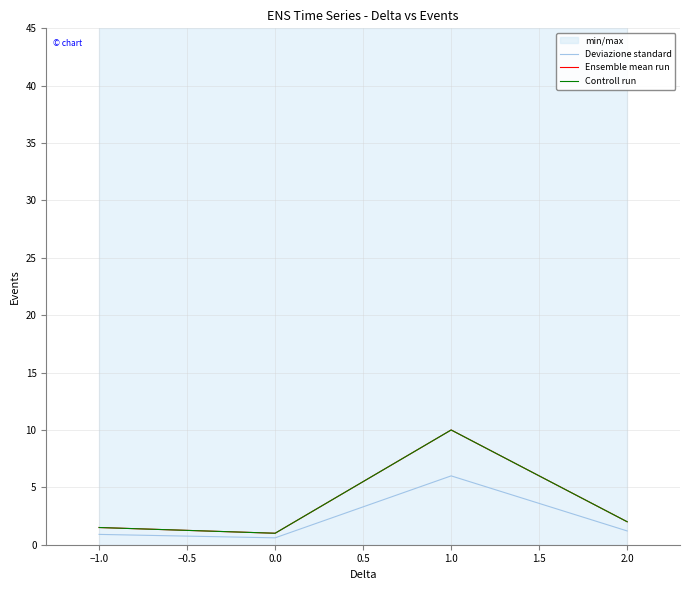

At which category does Deviazione standard reach its first local peak?

1.0